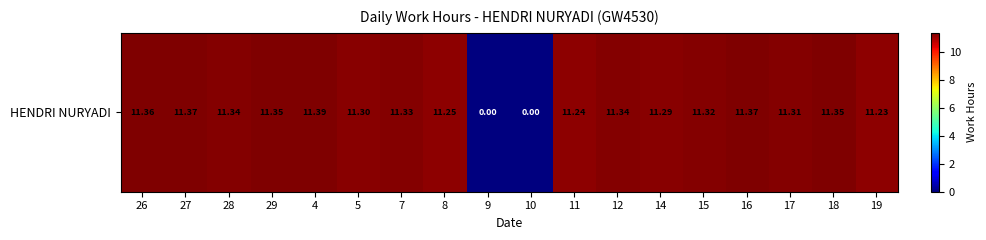

What is the sum of all values?

181.1